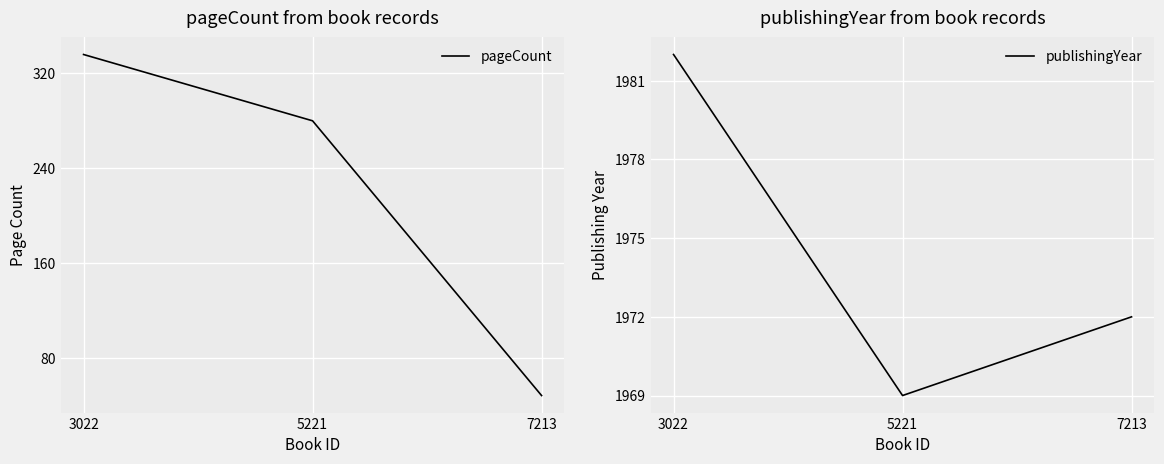

How many lines are shown in the chart?

2